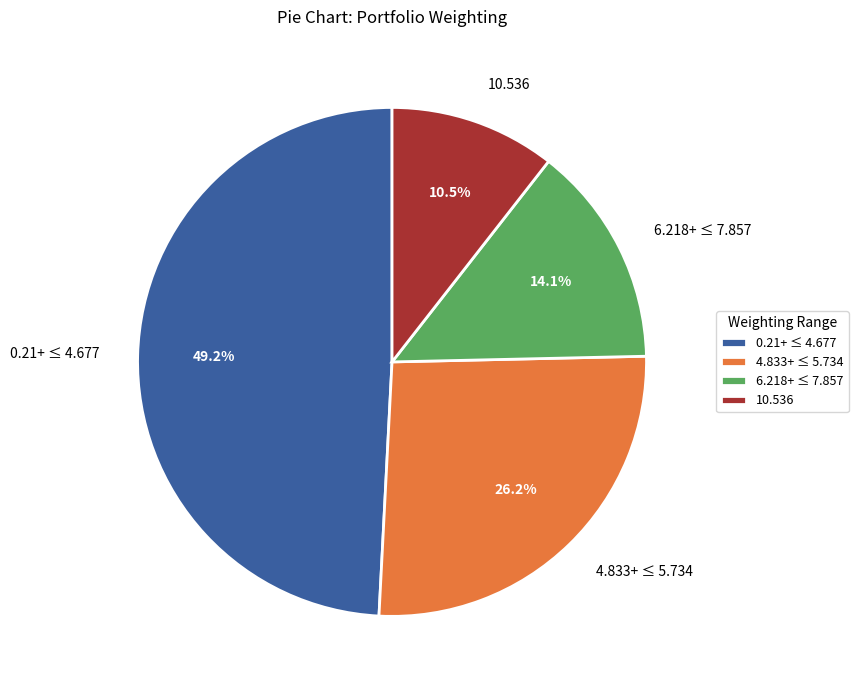

Which category has the smallest portion of the pie?

10.536